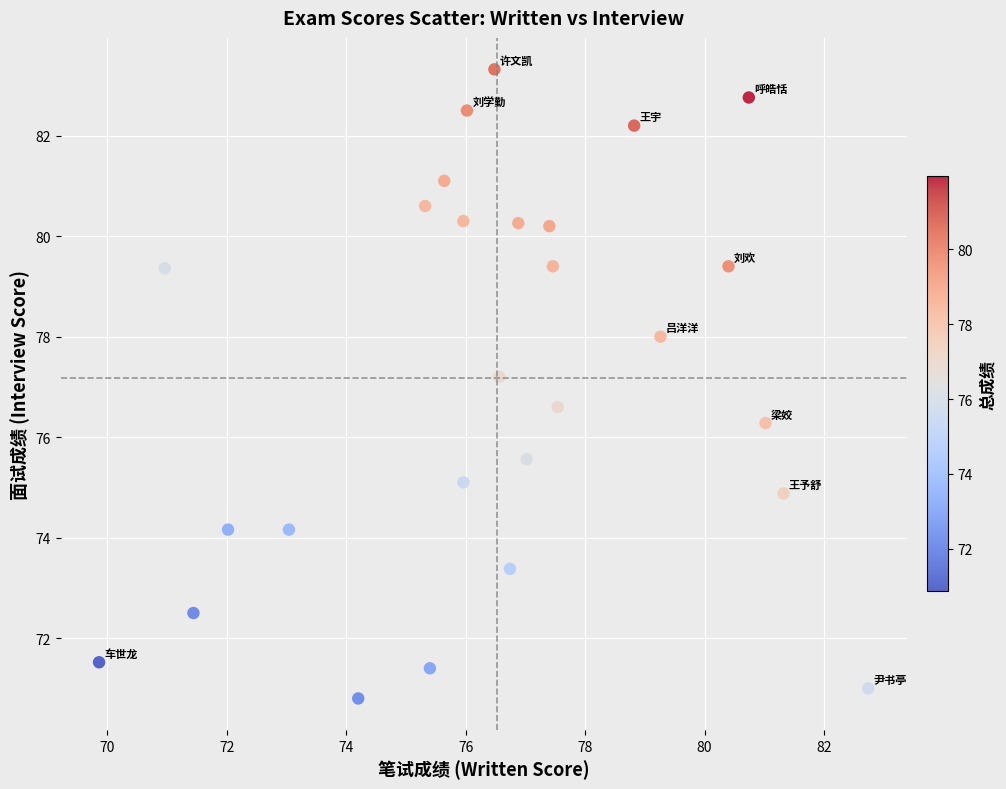

What is the range of Y values (max minus min)?

12.5